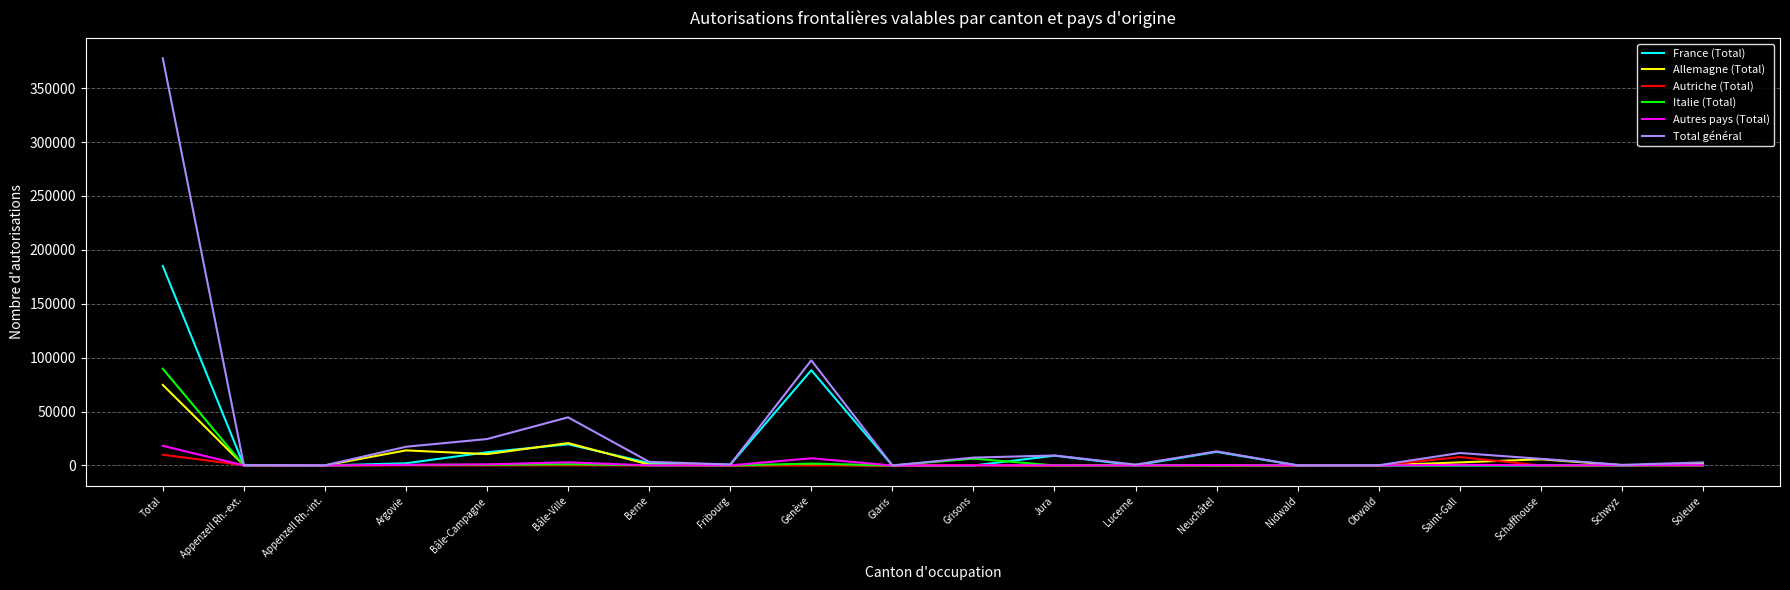

What is the difference between the highest and lowest values at Appenzell Rh.-ext.?

444